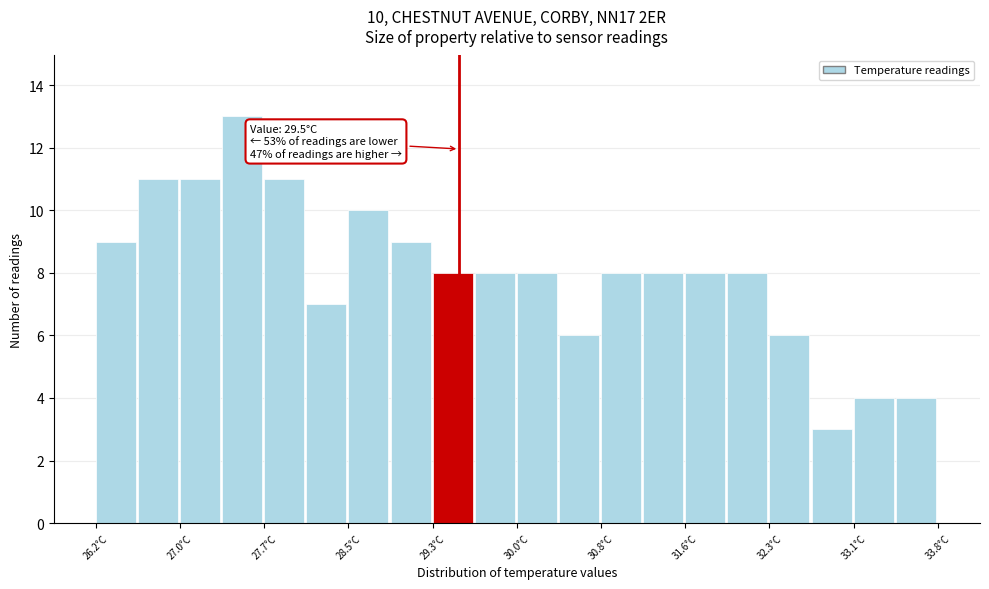

Read against the x-axis, roughly where is the centre of the tallest bar?

27.5